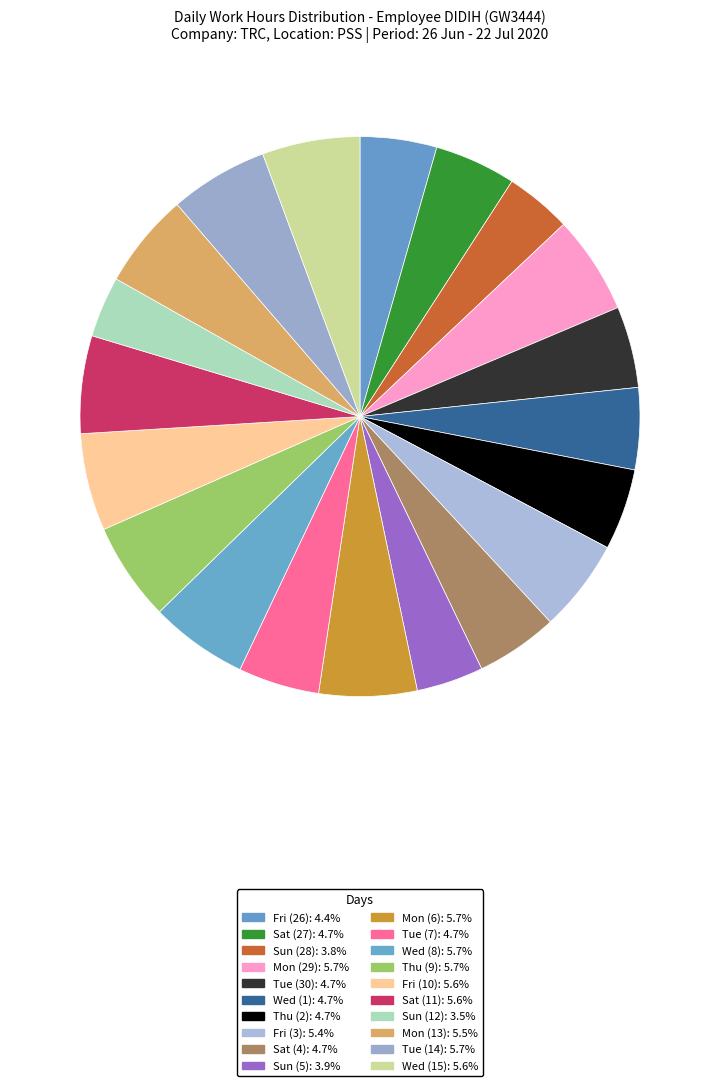

How many slices are in this pie chart?

20